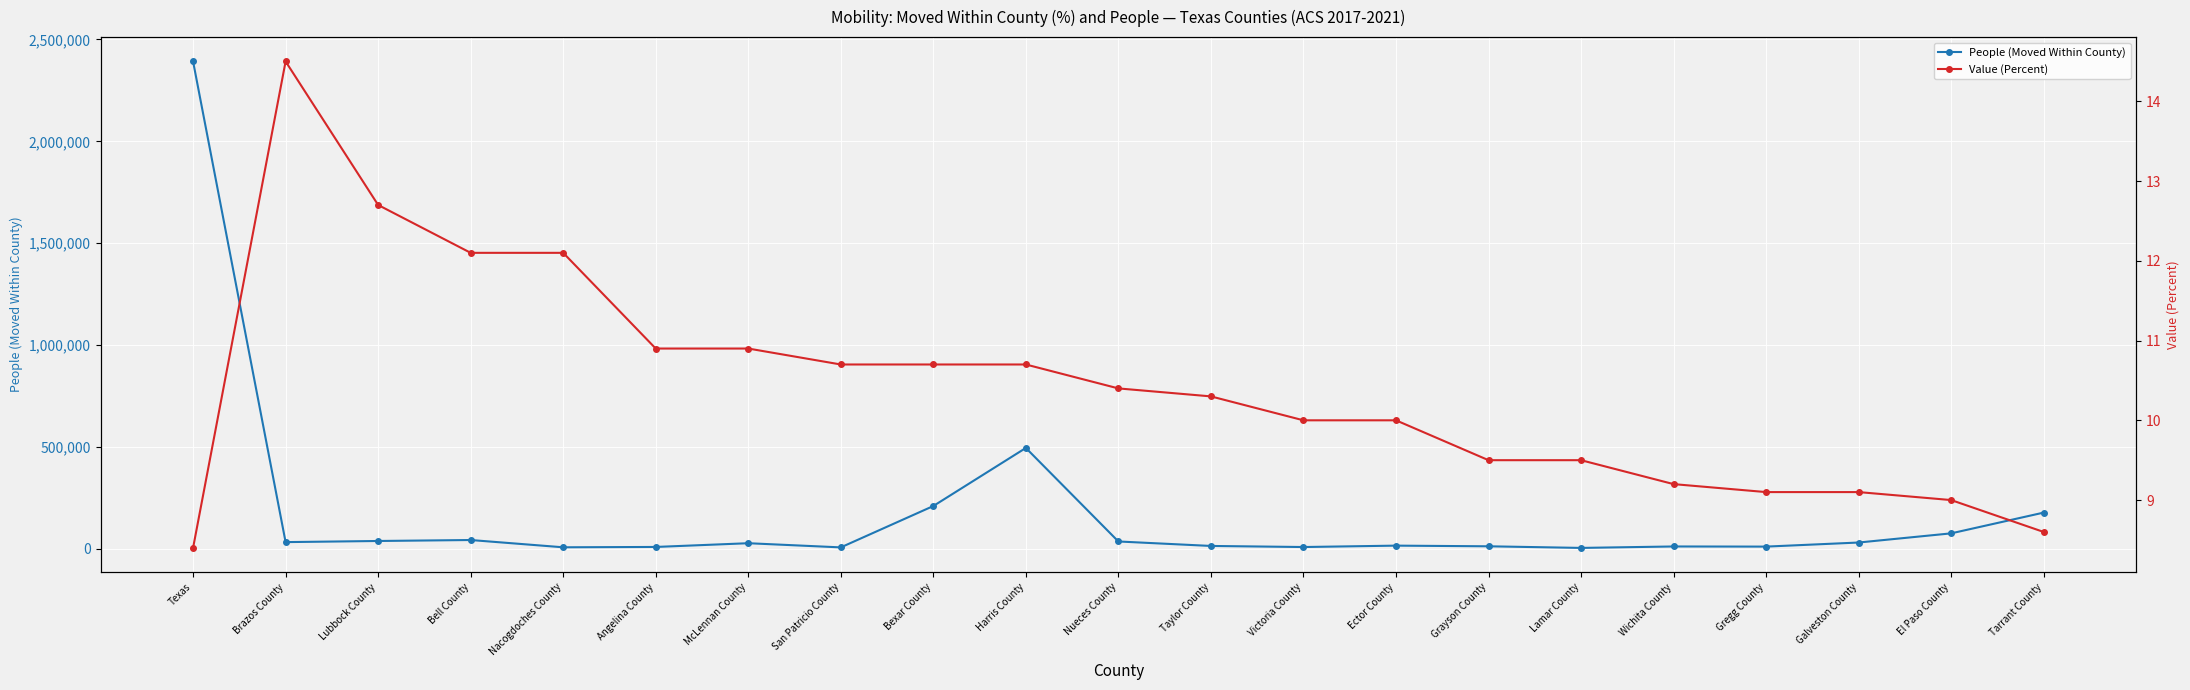

Which series has the largest total across all categories?

People (Moved Within County)